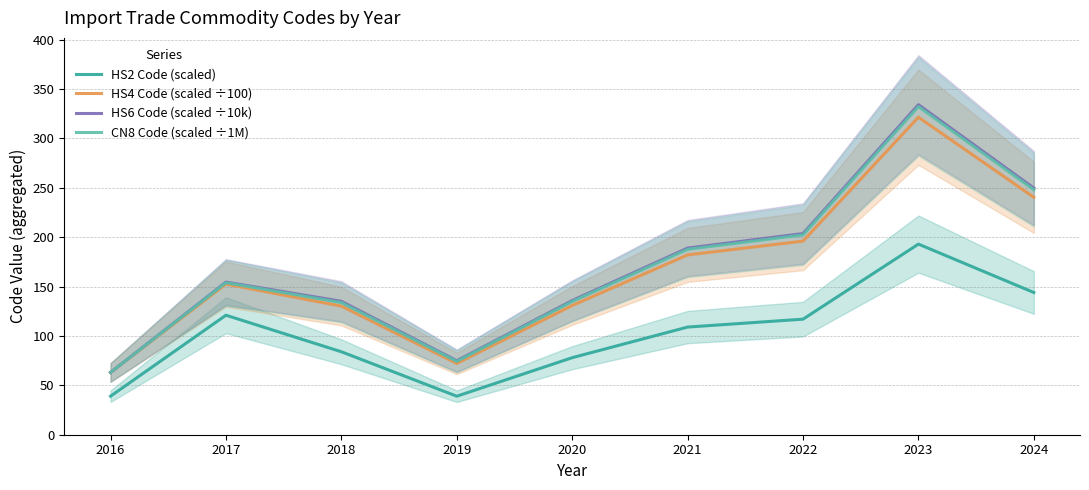

Does the chart have visible grid lines?

Yes